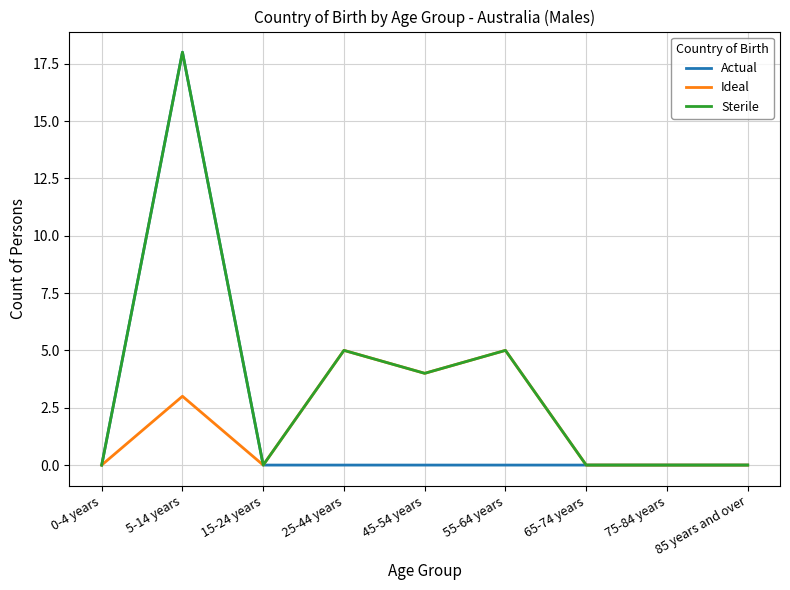

Does the chart display data point markers on the line(s)?

No